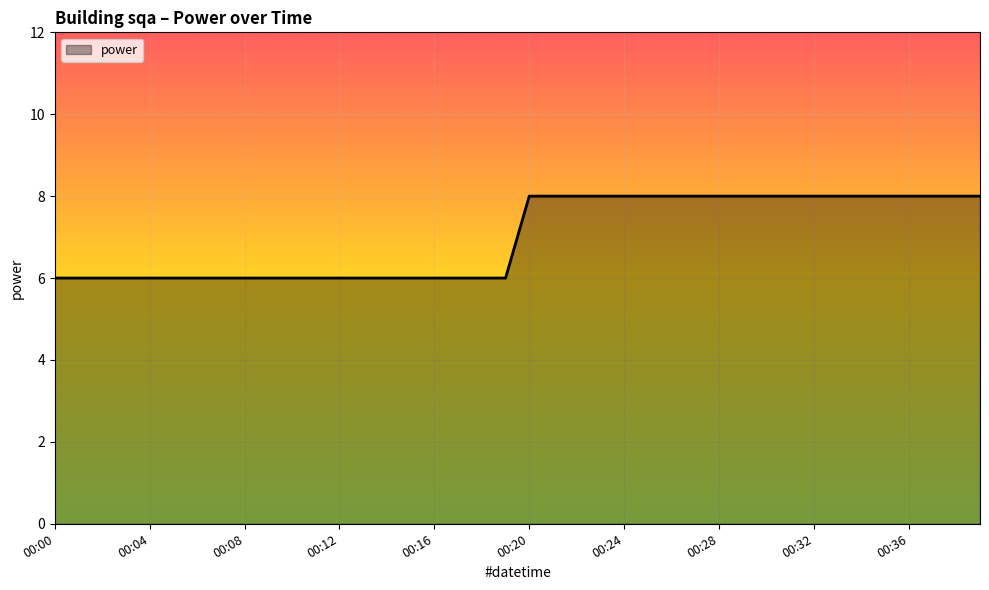

What is the greatest value displayed?

8